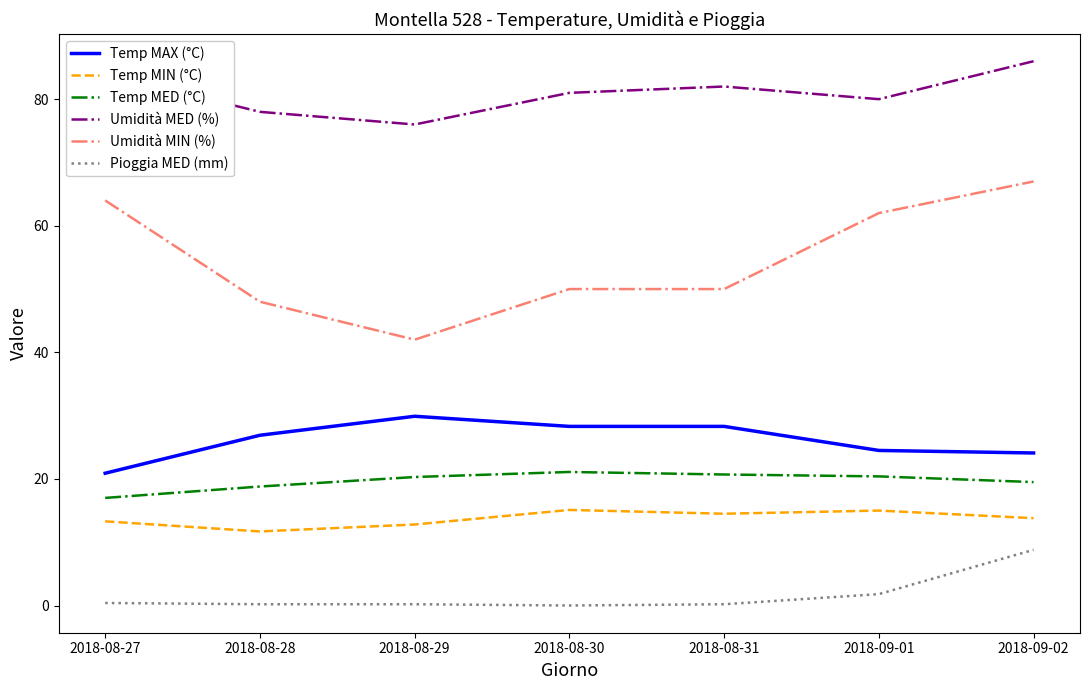

Rank the series at 2018-08-31 from lowest to highest value.

Pioggia MED (mm), Temp MIN (°C), Temp MED (°C), Temp MAX (°C), Umidità MIN (%), Umidità MED (%)